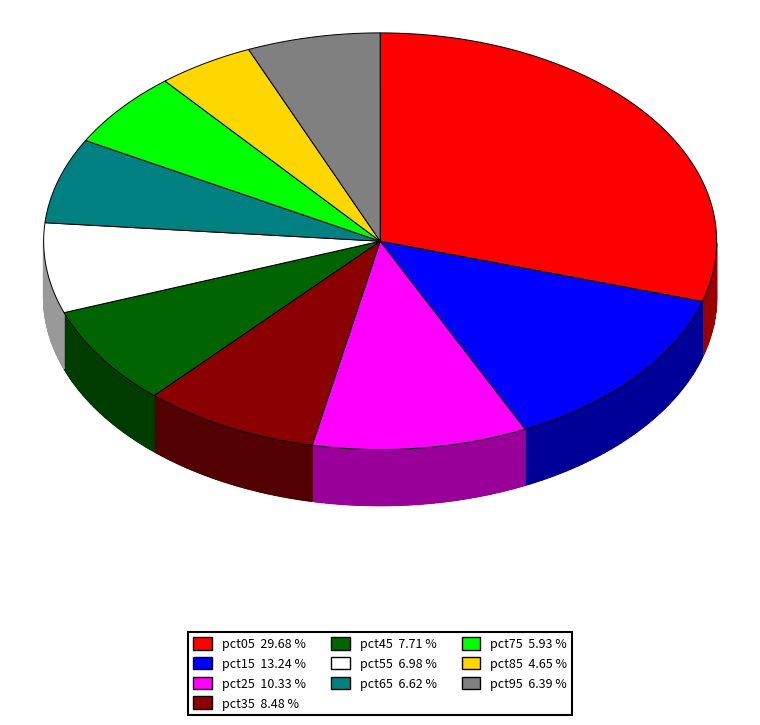

To the nearest percent, what is the average slice percentage?

10%